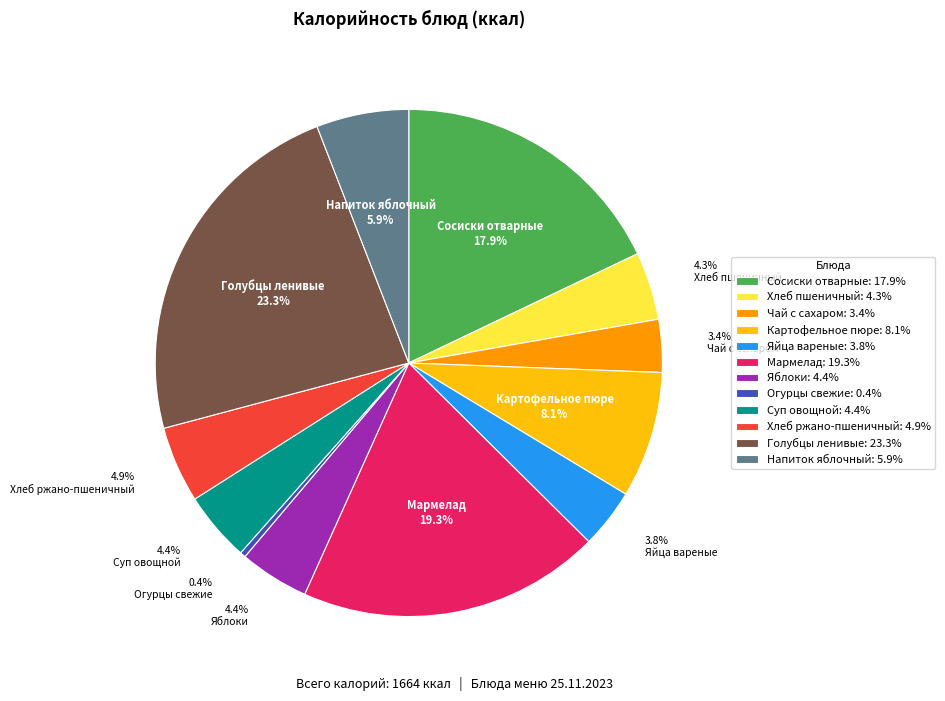

Does any single category account for the majority?

No